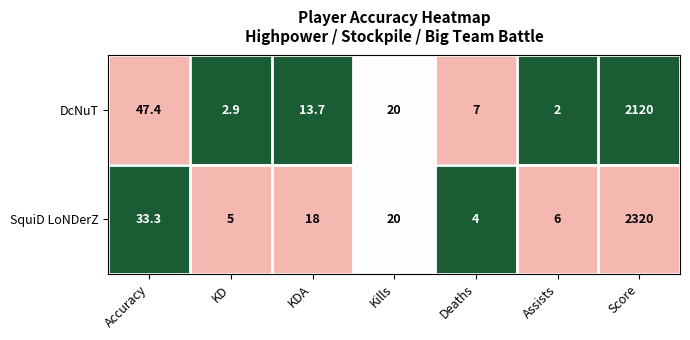

Reading right to left, extract all data points from this chart.

DcNuT: 2120.0	2.0	7.0	20.0	13.7	2.9	47.4
SquiD LoNDerZ: 2320.0	6.0	4.0	20.0	18.0	5.0	33.3